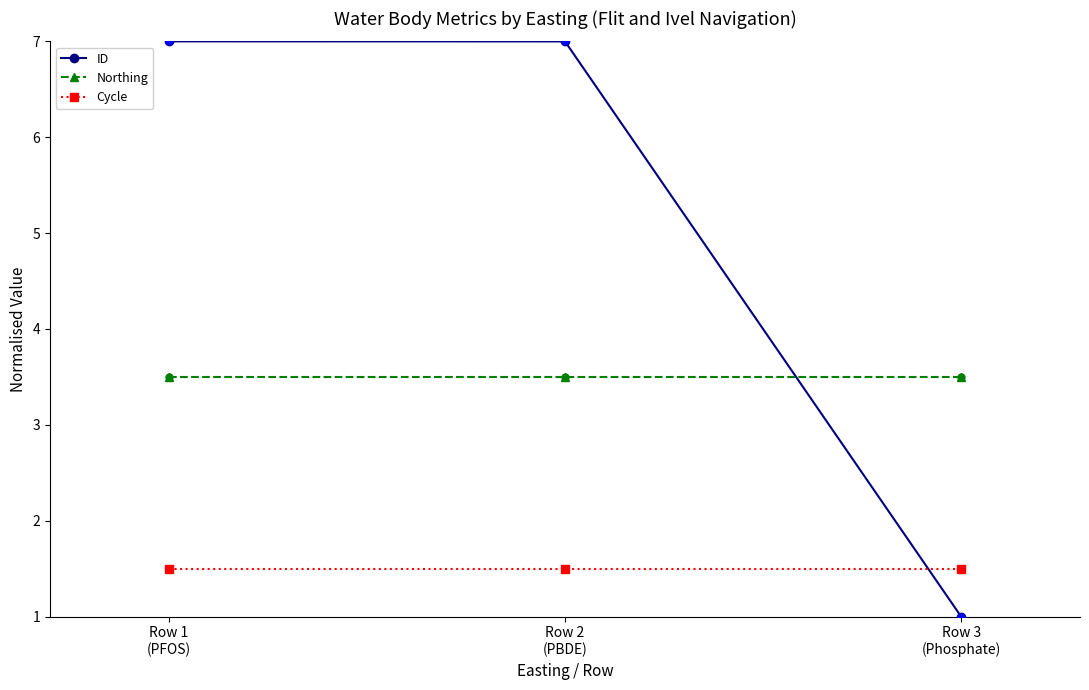

Is the value of Northing at Row 2
(PBDE) greater than the value of ID at Row 3
(Phosphate)?

Yes